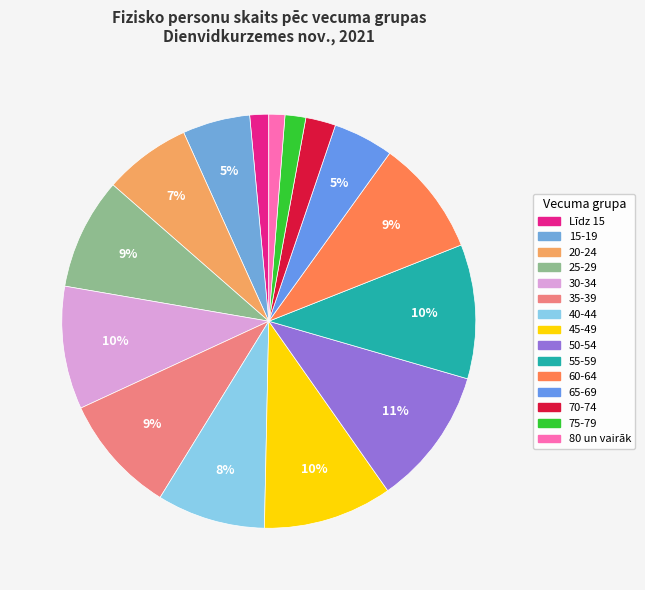

Rank the categories by value from highest to lowest.

50-54, 55-59, 45-49, 30-34, 35-39, 60-64, 25-29, 40-44, 20-24, 15-19, 65-69, 70-74, 75-79, Līdz 15, 80 un vairāk